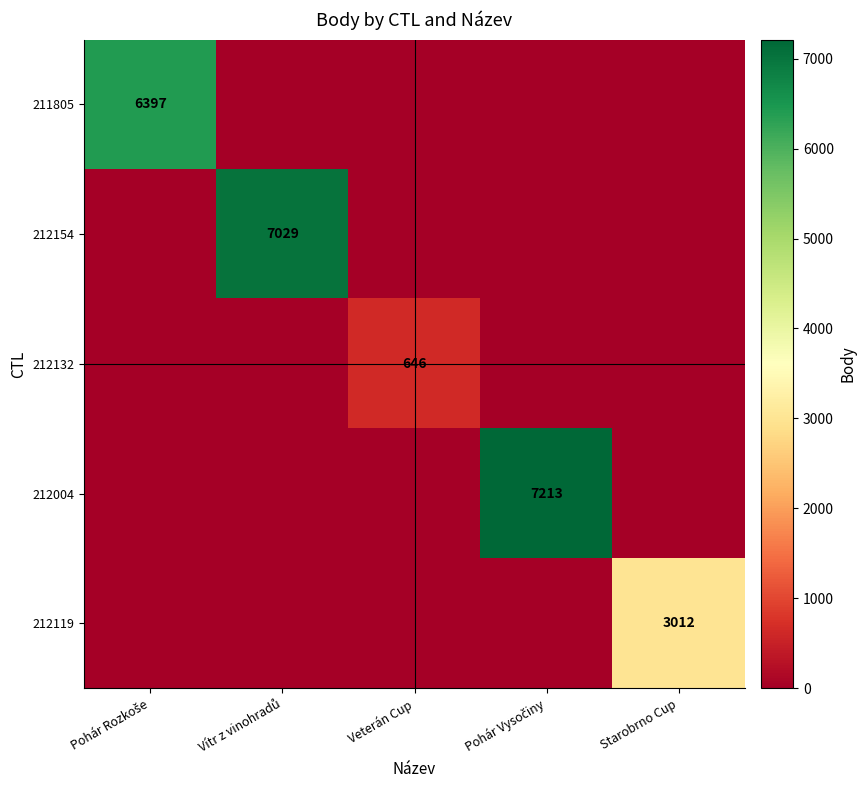

What is the difference between the 212119 values at Vítr z vinohradů and Starobrno Cup?

3012